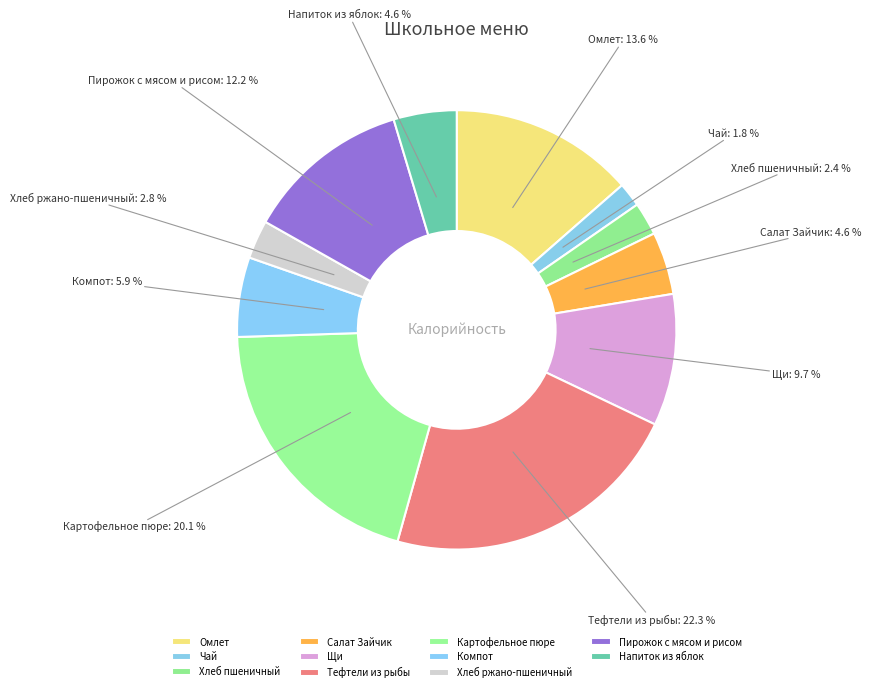

Count the number of slices in the pie.

11